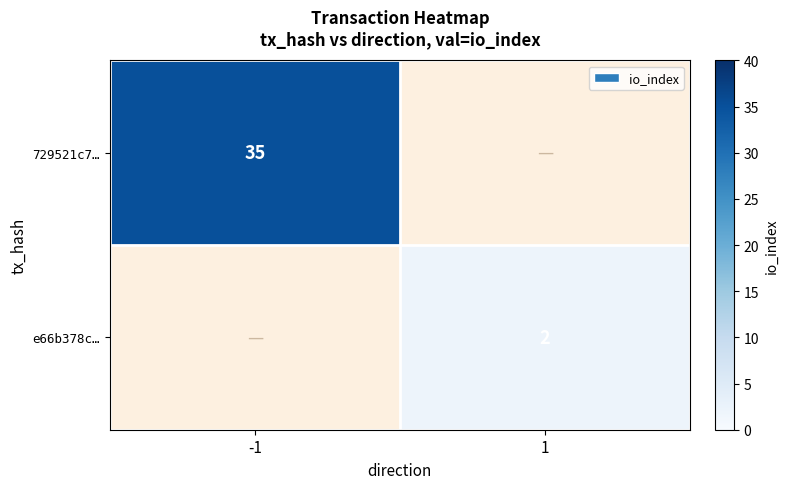

At which category does the chart reach its minimum across all series?

1